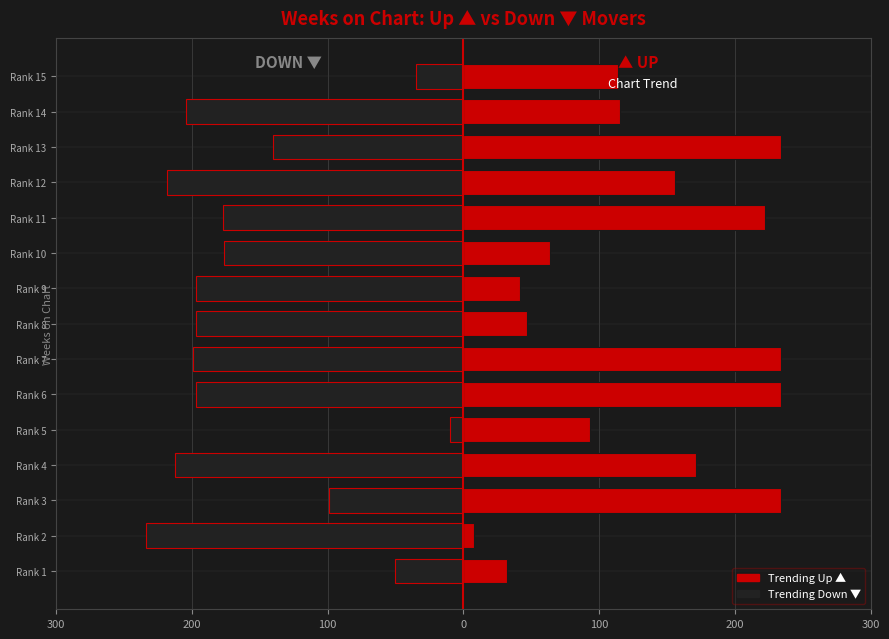

Between Rank 10 and Rank 12, which is larger?

Rank 12